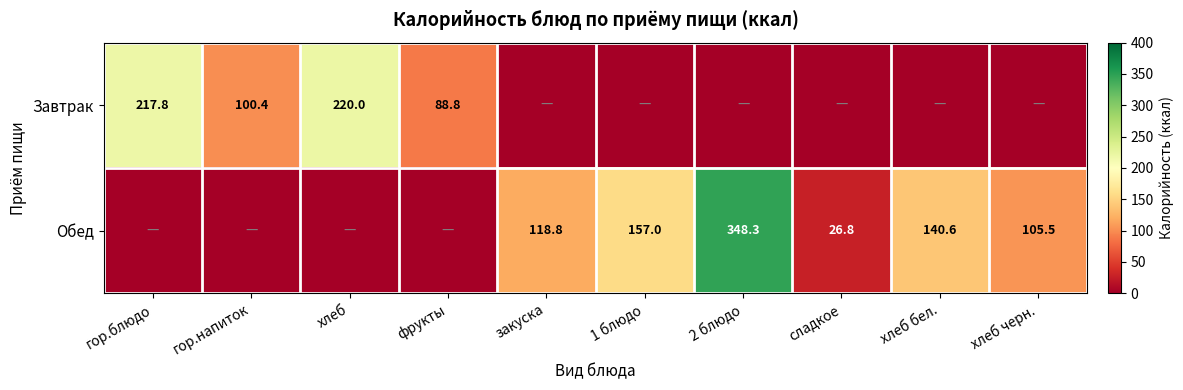

What is the sum of the Обед values at 2 блюдо and сладкое?

375.1